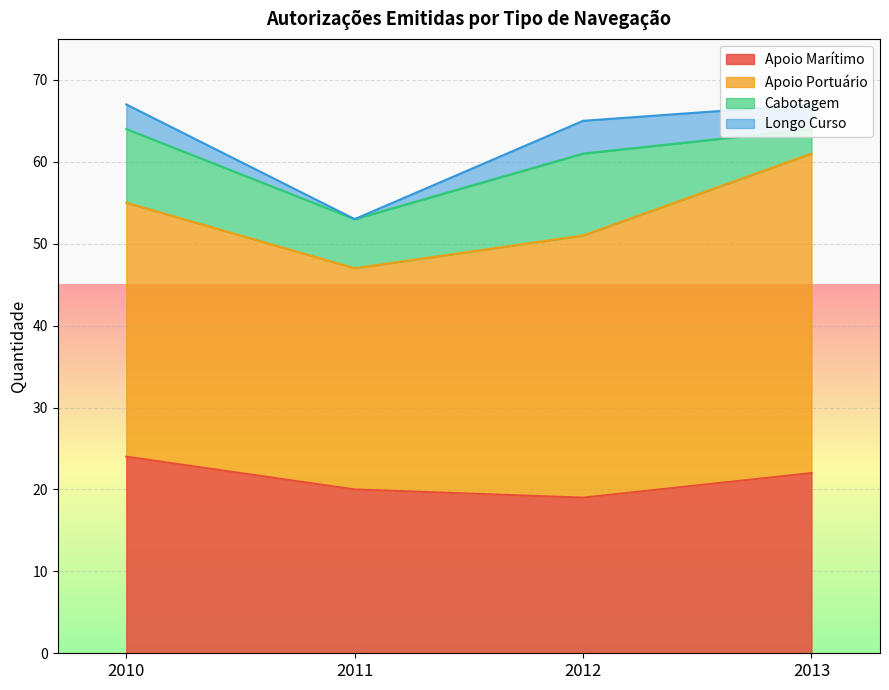

Count the Cabotagem values in the range 6 to 10.

3